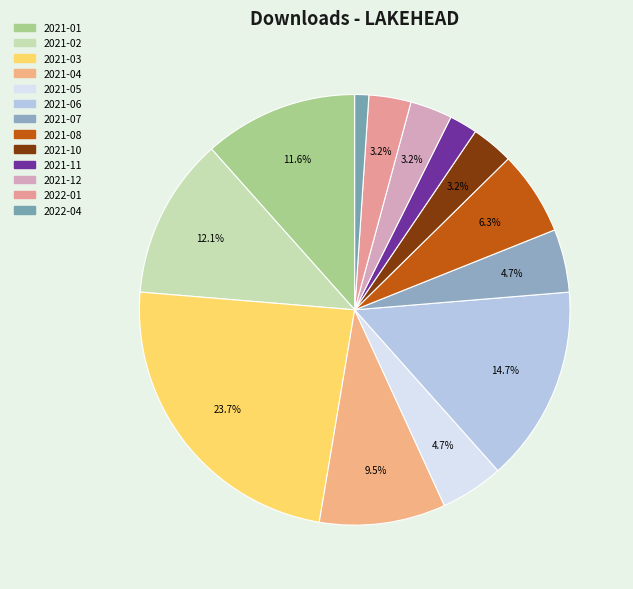

Count the number of slices in the pie.

13